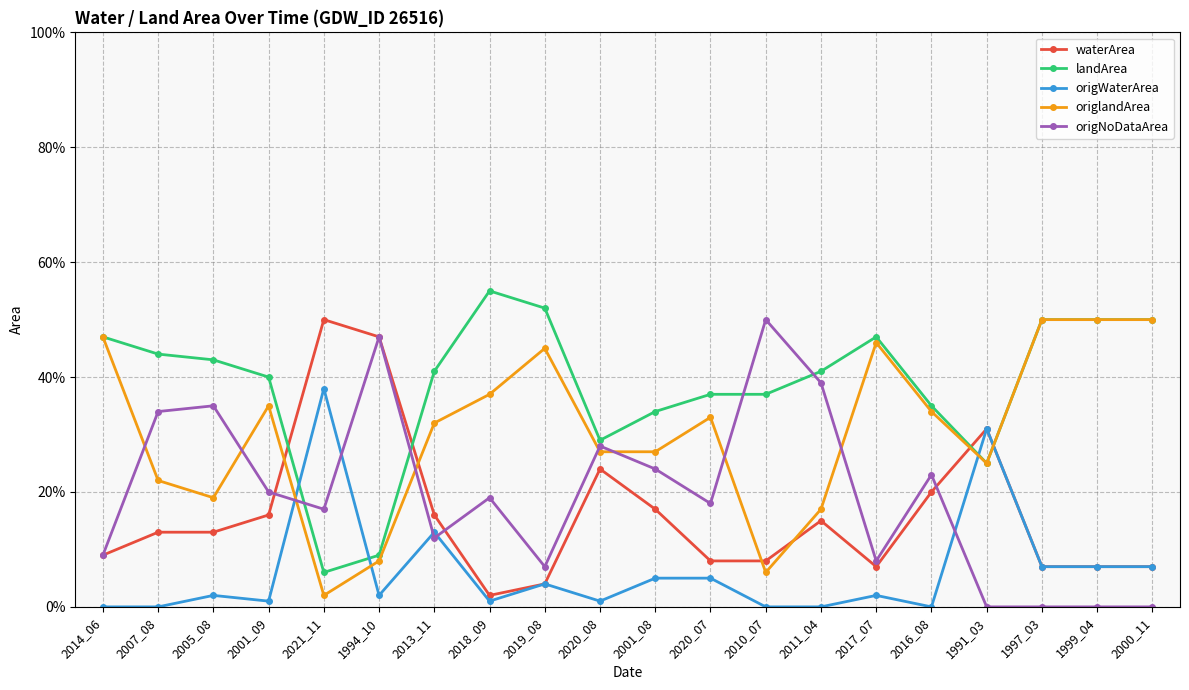

List the labels in order of waterArea value, largest first.

2021_11, 1994_10, 1991_03, 2020_08, 2016_08, 2001_08, 2001_09, 2013_11, 2011_04, 2007_08, 2005_08, 2014_06, 2020_07, 2010_07, 2017_07, 1997_03, 1999_04, 2000_11, 2019_08, 2018_09